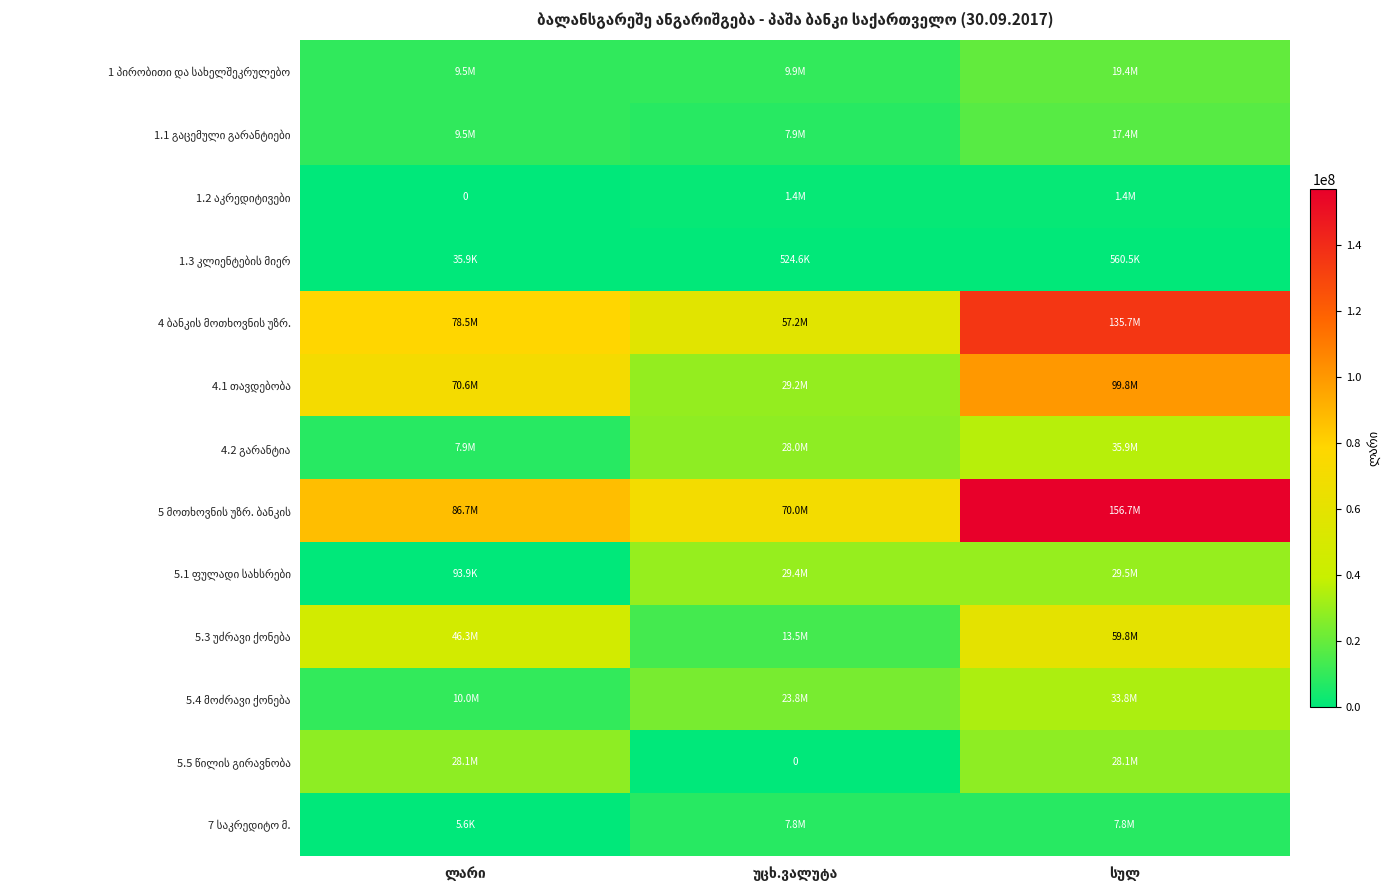

Which category has the lowest value across all series?

ლარი